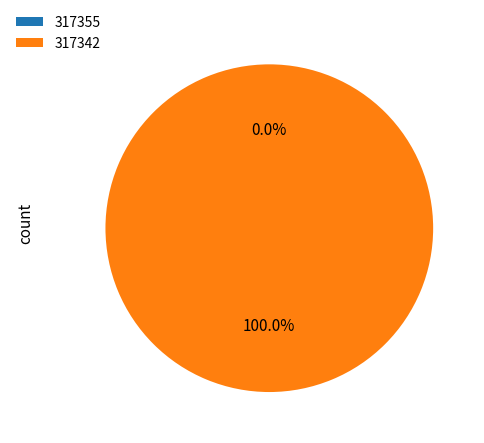

How much of the chart is everything except 317355?

100.0%